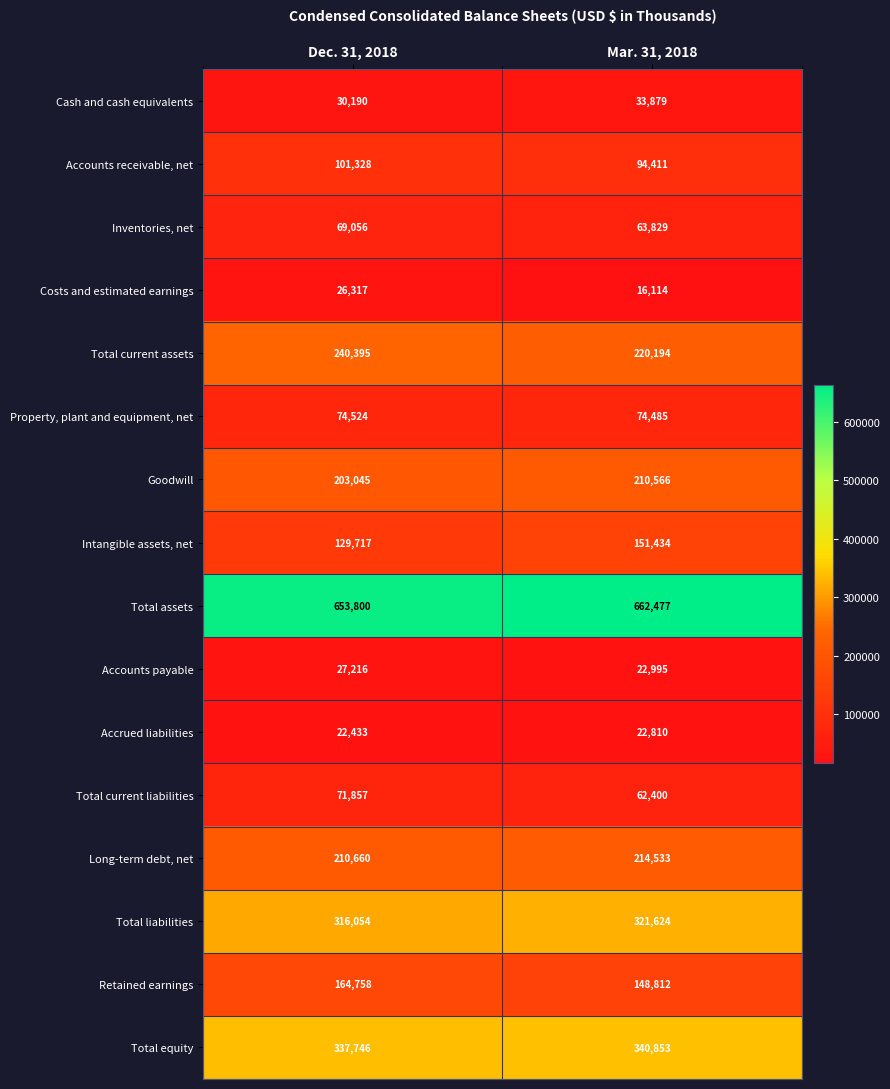

Is it true that Costs and estimated earnings equals 16114 at Mar. 31, 2018?

True